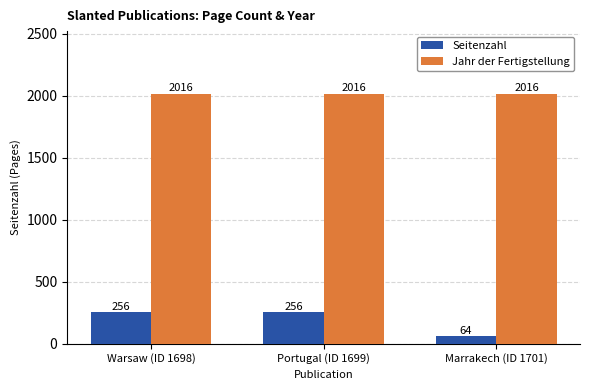

Which series has the largest total across all categories?

Jahr der Fertigstellung